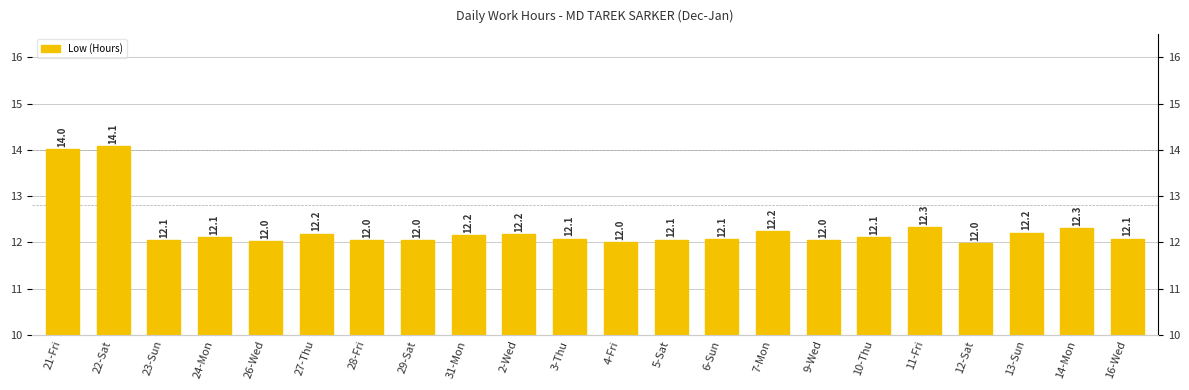

Reading left to right, what are all the values shown in this chart?

21-Fri=14.0	22-Sat=14.1	23-Sun=12.1	24-Mon=12.1	26-Wed=12.0	27-Thu=12.2	28-Fri=12.0	29-Sat=12.0	31-Mon=12.2	2-Wed=12.2	3-Thu=12.1	4-Fri=12.0	5-Sat=12.1	6-Sun=12.1	7-Mon=12.2	9-Wed=12.0	10-Thu=12.1	11-Fri=12.3	12-Sat=12.0	13-Sun=12.2	14-Mon=12.3	16-Wed=12.1